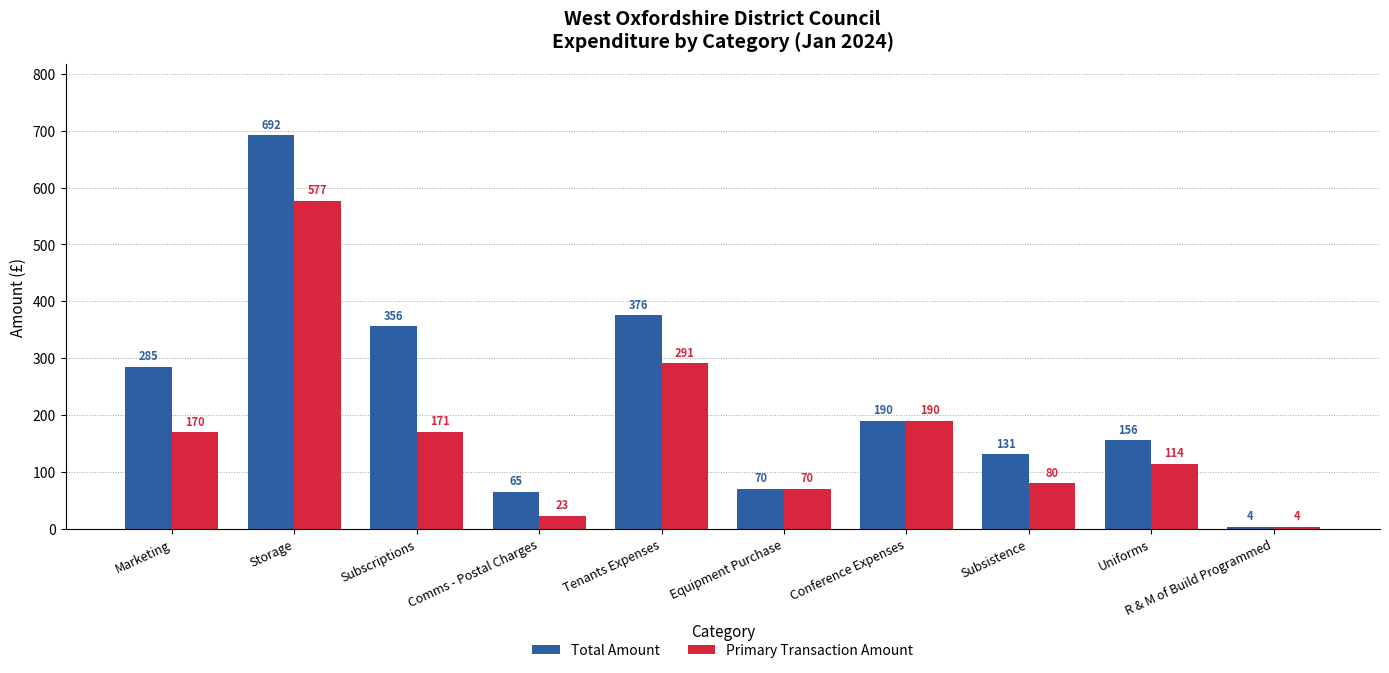

How many groups of bars are there?

10